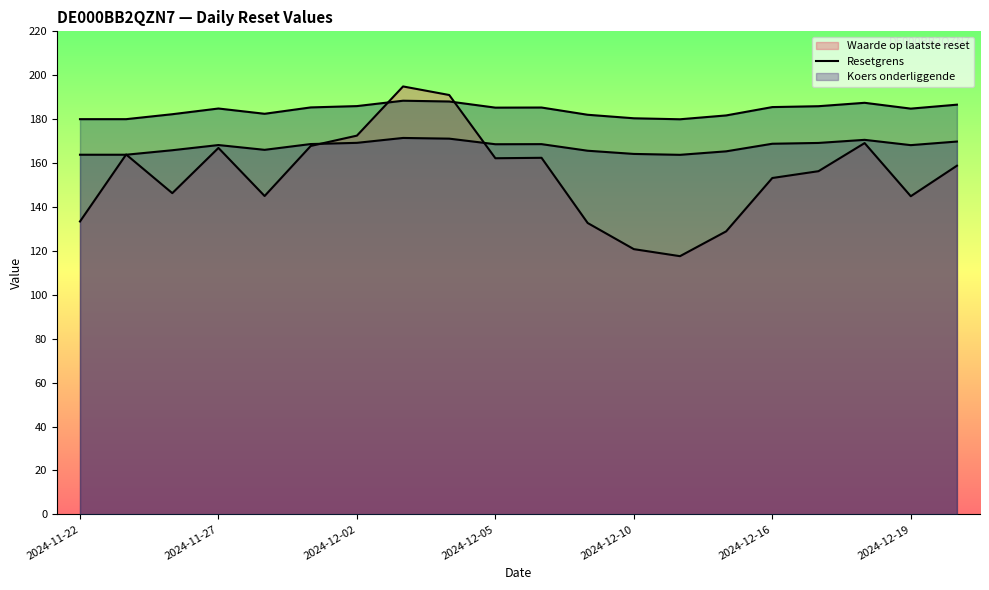

How many data points in Koers onderliggende are above 185?

10